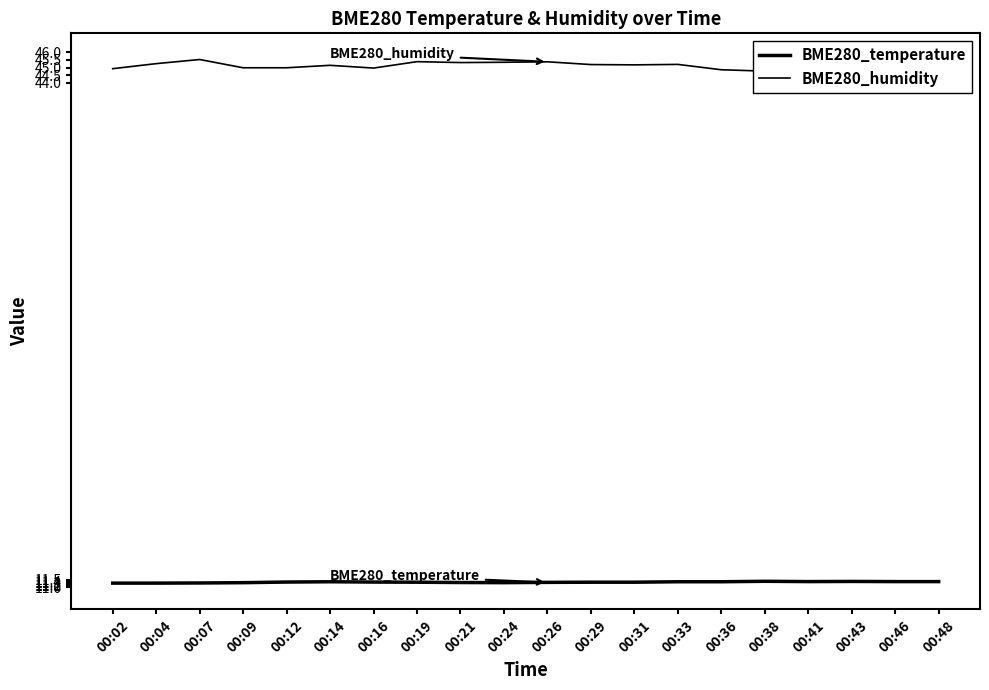

How many interior local valleys does the BME280_temperature series have?

2